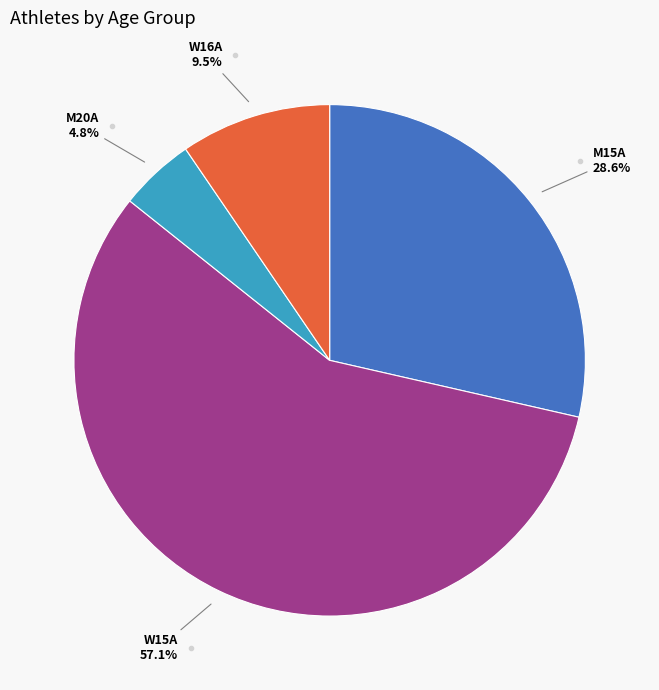

Does any single category account for the majority?

Yes